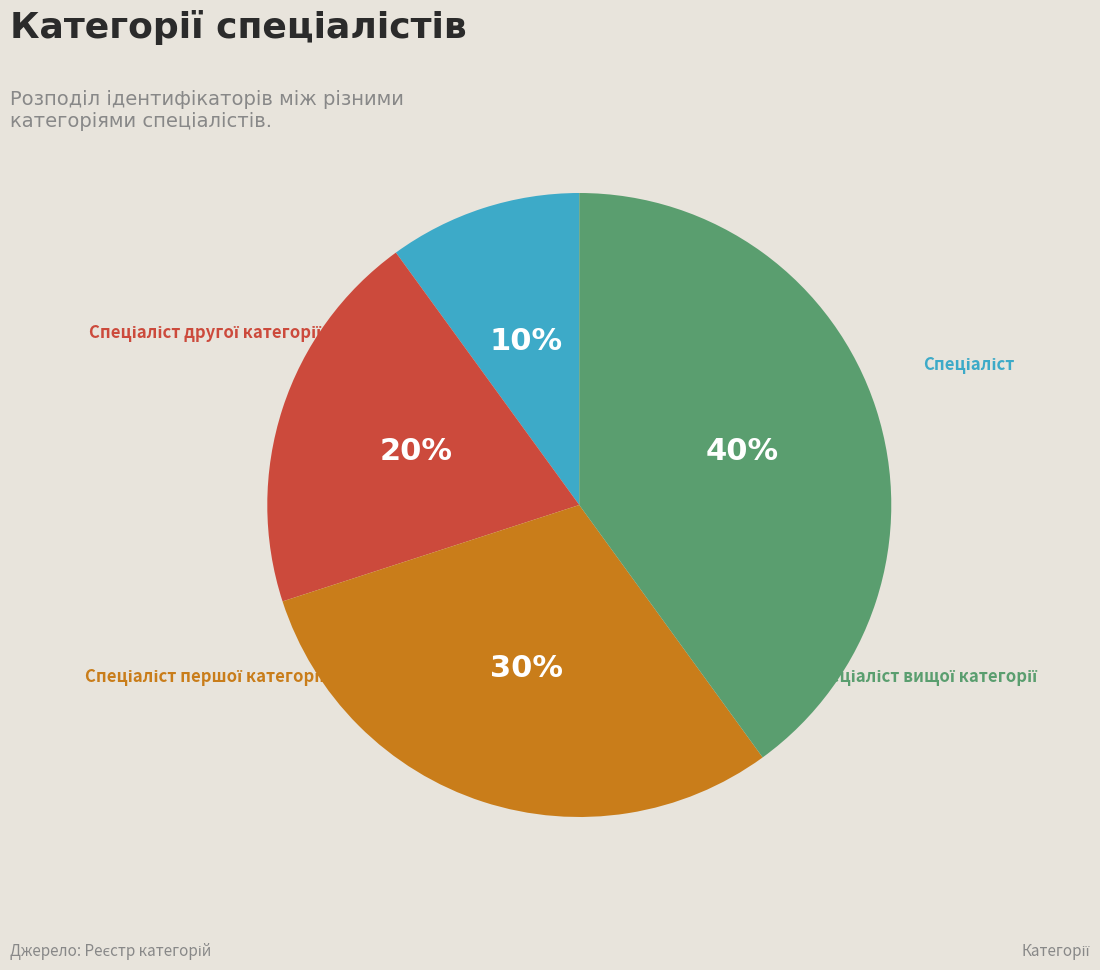

To the nearest percent, what is the difference between the Спеціаліст першої категорії and Спеціаліст другої категорії slice percentages?

10%